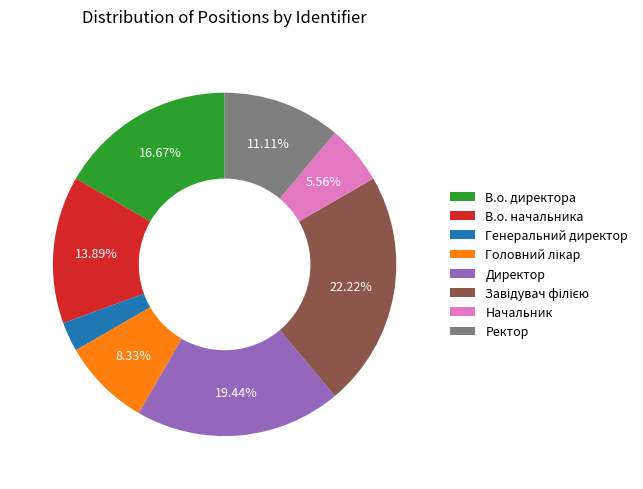

To the nearest percent, what portion does Ректор represent?

11%